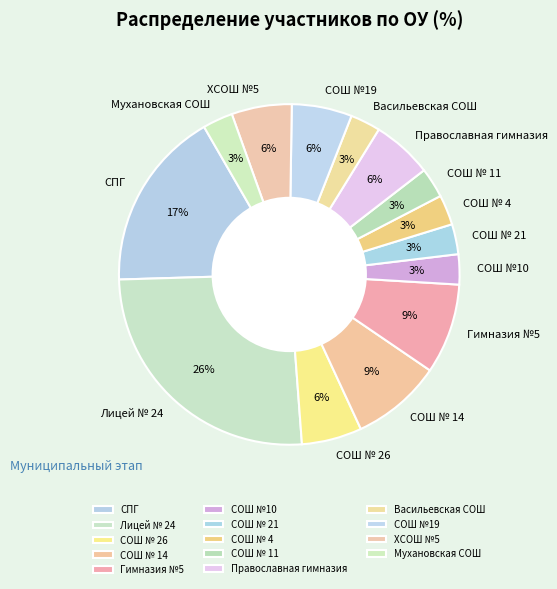

To the nearest percent, what portion does СОШ № 21 represent?

3%